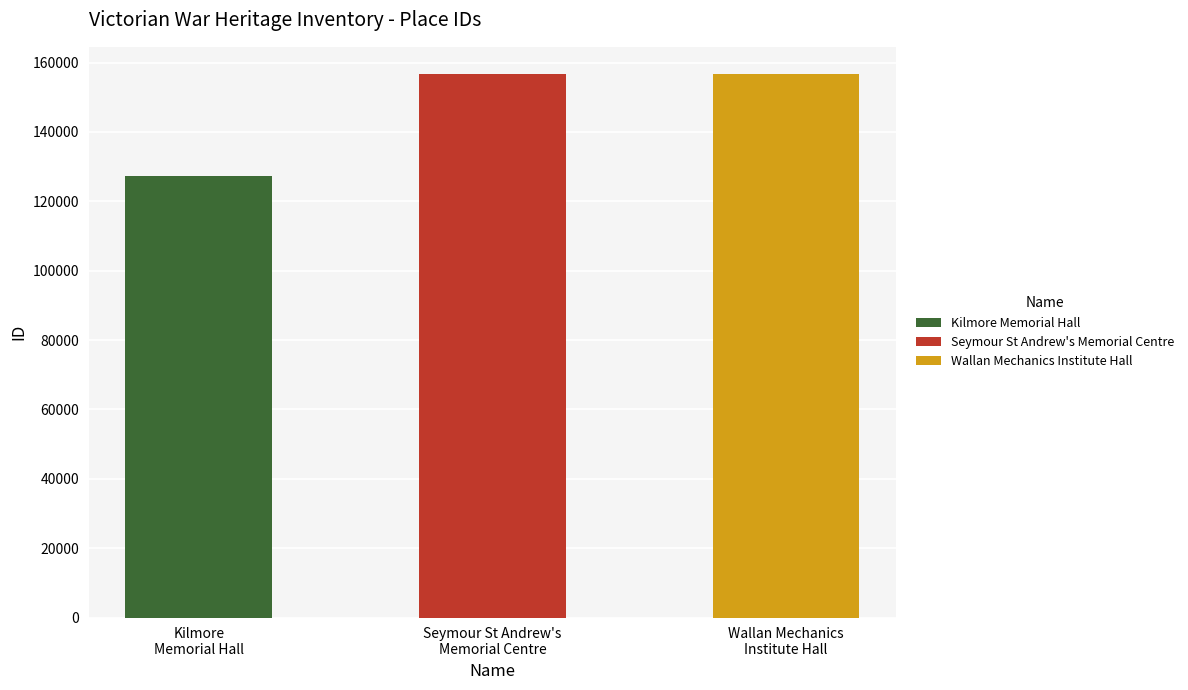

What is the ratio of the value at Seymour St Andrew's Memorial Centre to the value at Kilmore Memorial Hall?

1.2